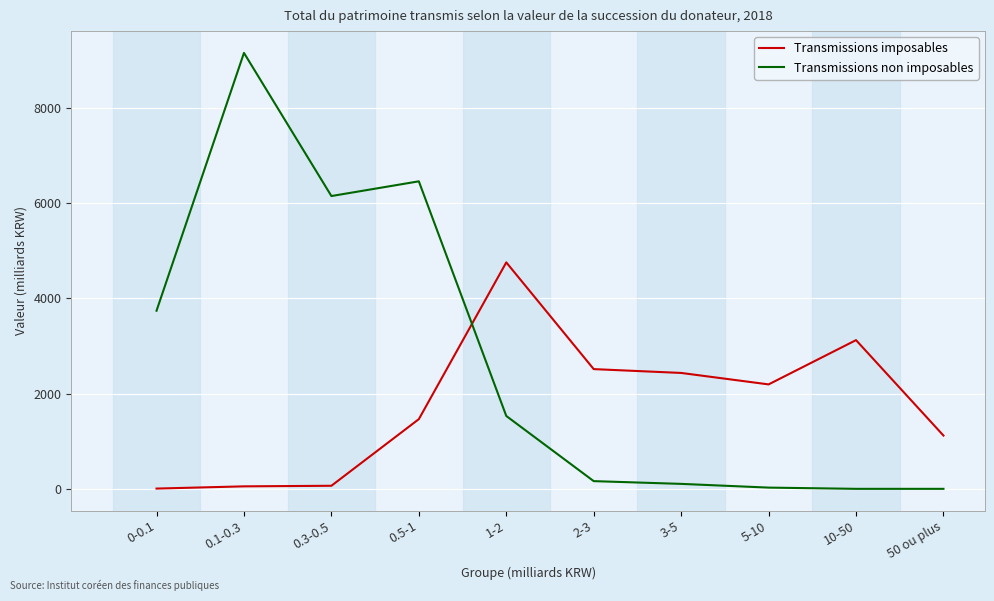

What is the difference between the maximum and minimum values in the Transmissions non imposables series?

9149.9